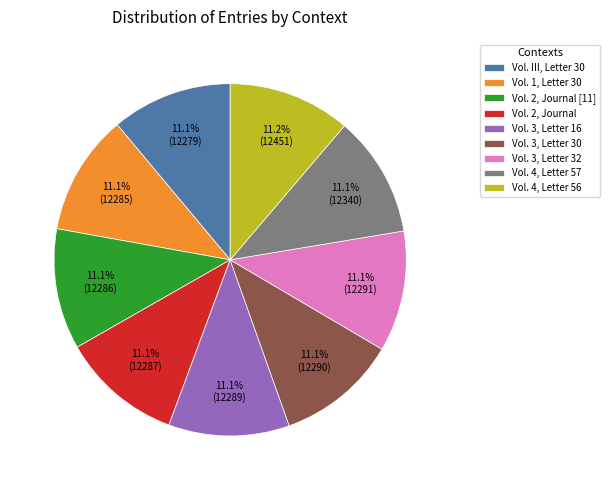

To the nearest percent, what is the average slice percentage?

11%